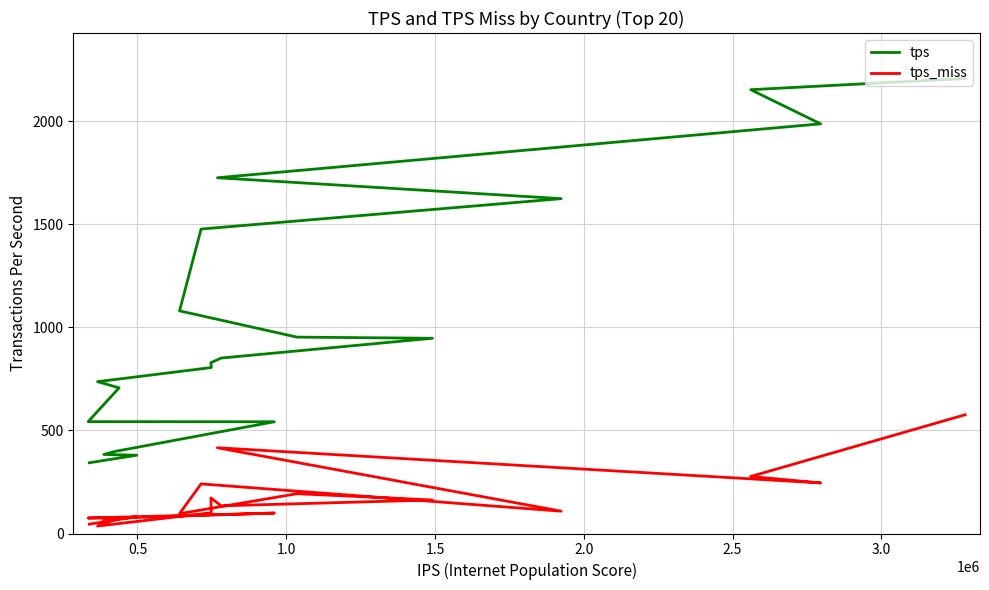

What is the highest value of the tps_miss series?

576.1